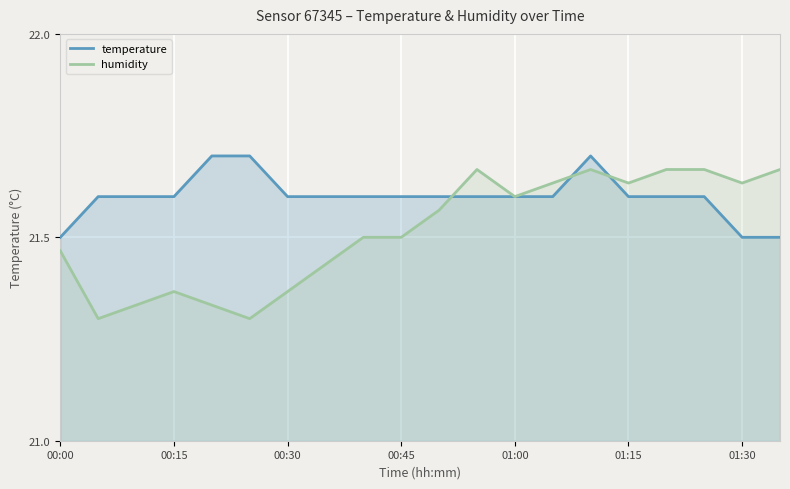

Count the temperature values in the range 21 to 22.

20